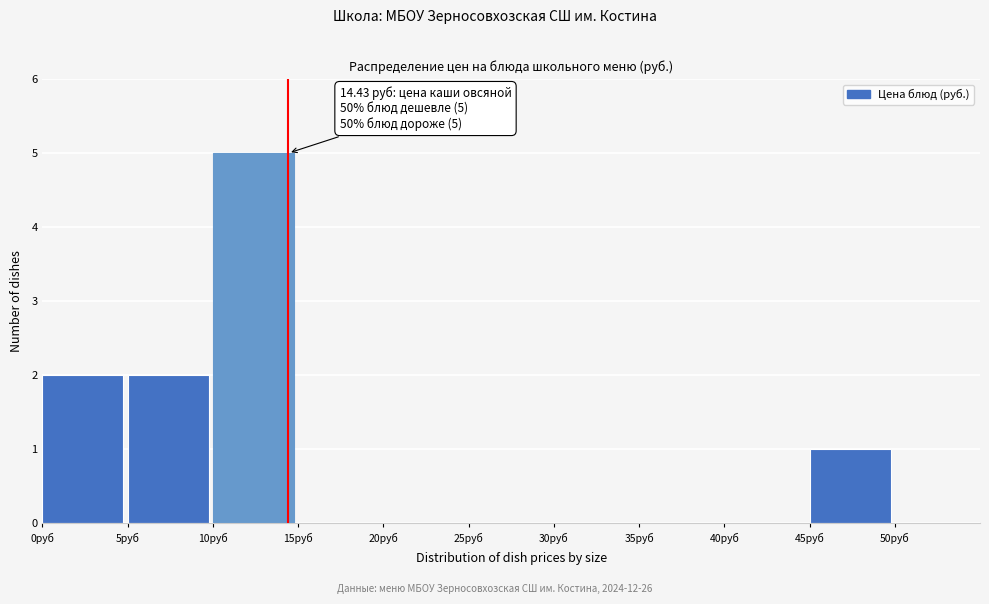

Over which range of the x-axis is the bar tallest?

10 to 15